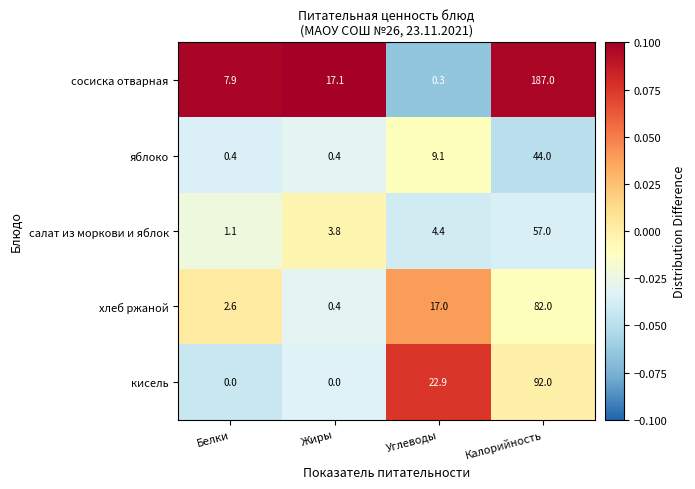

How many distinct data groups are displayed?

5